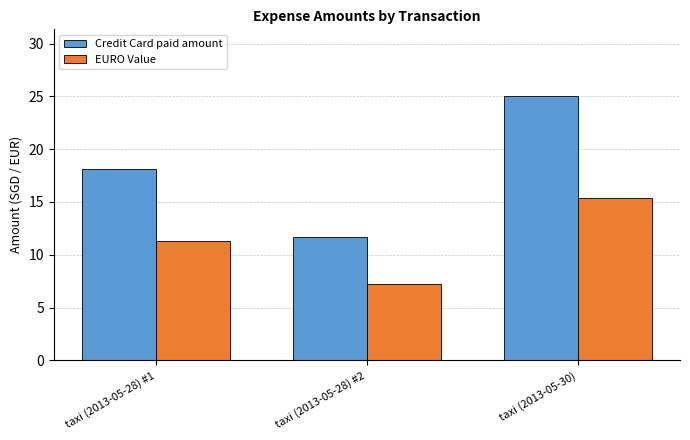

Where does the EURO Value series first go above 11?

taxi (2013-05-28) #1